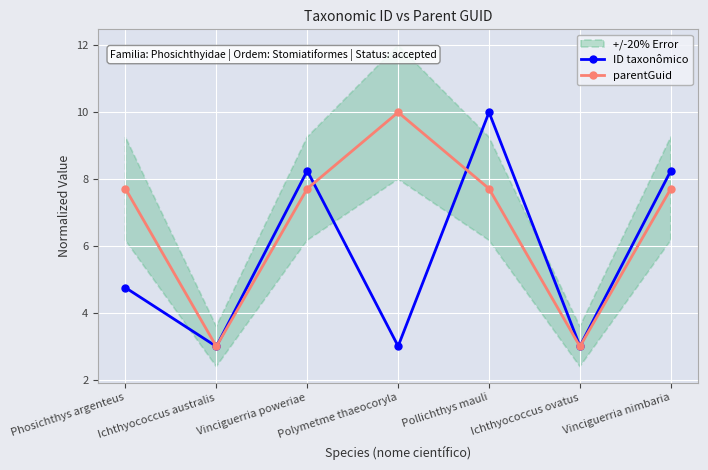

How many values in the parentGuid series exceed 7?

5